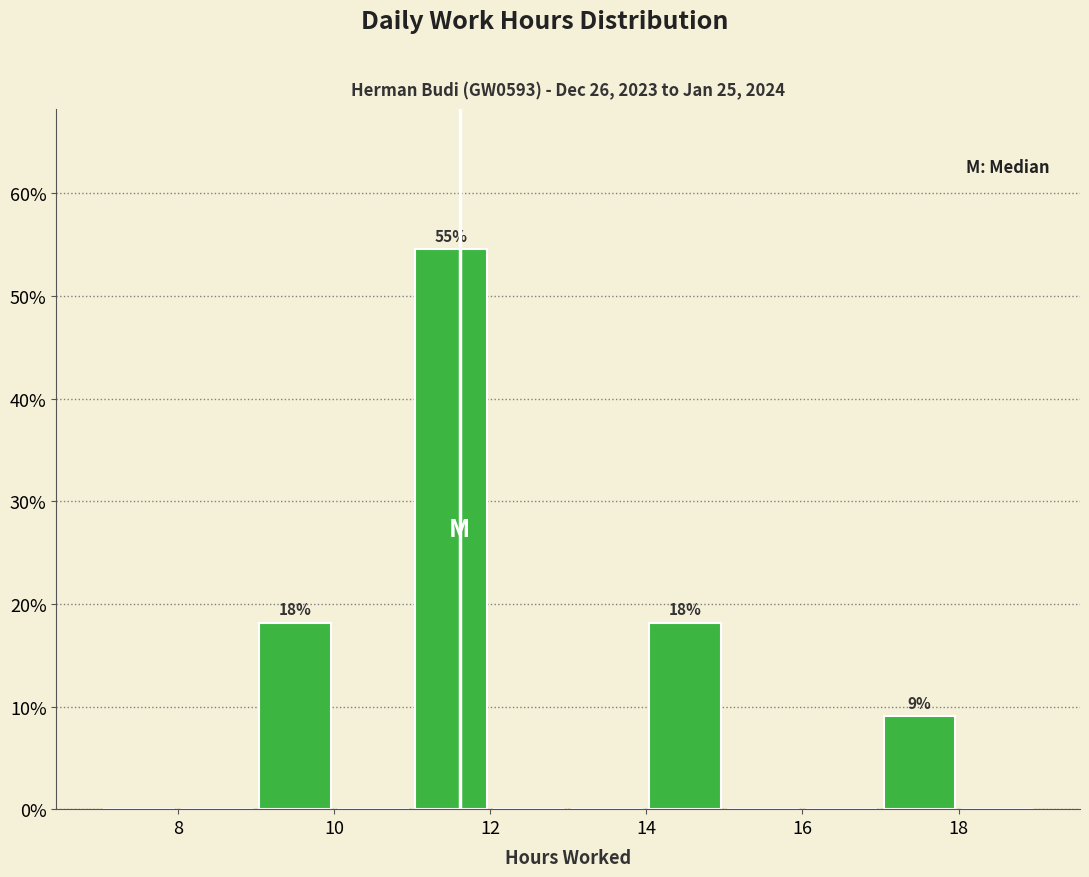

Over which range of the x-axis is the bar tallest?

11 to 12